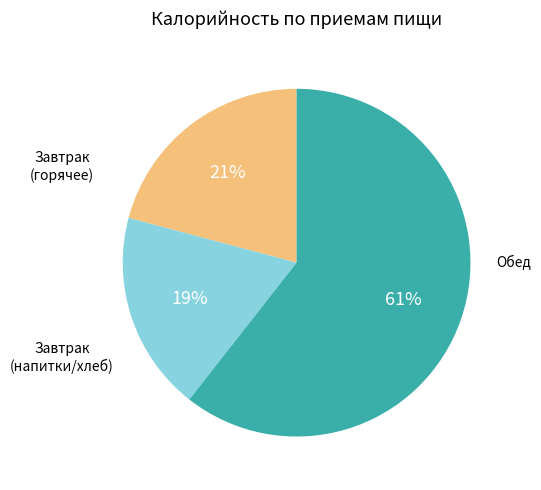

To the nearest percent, what is the average slice percentage?

33%